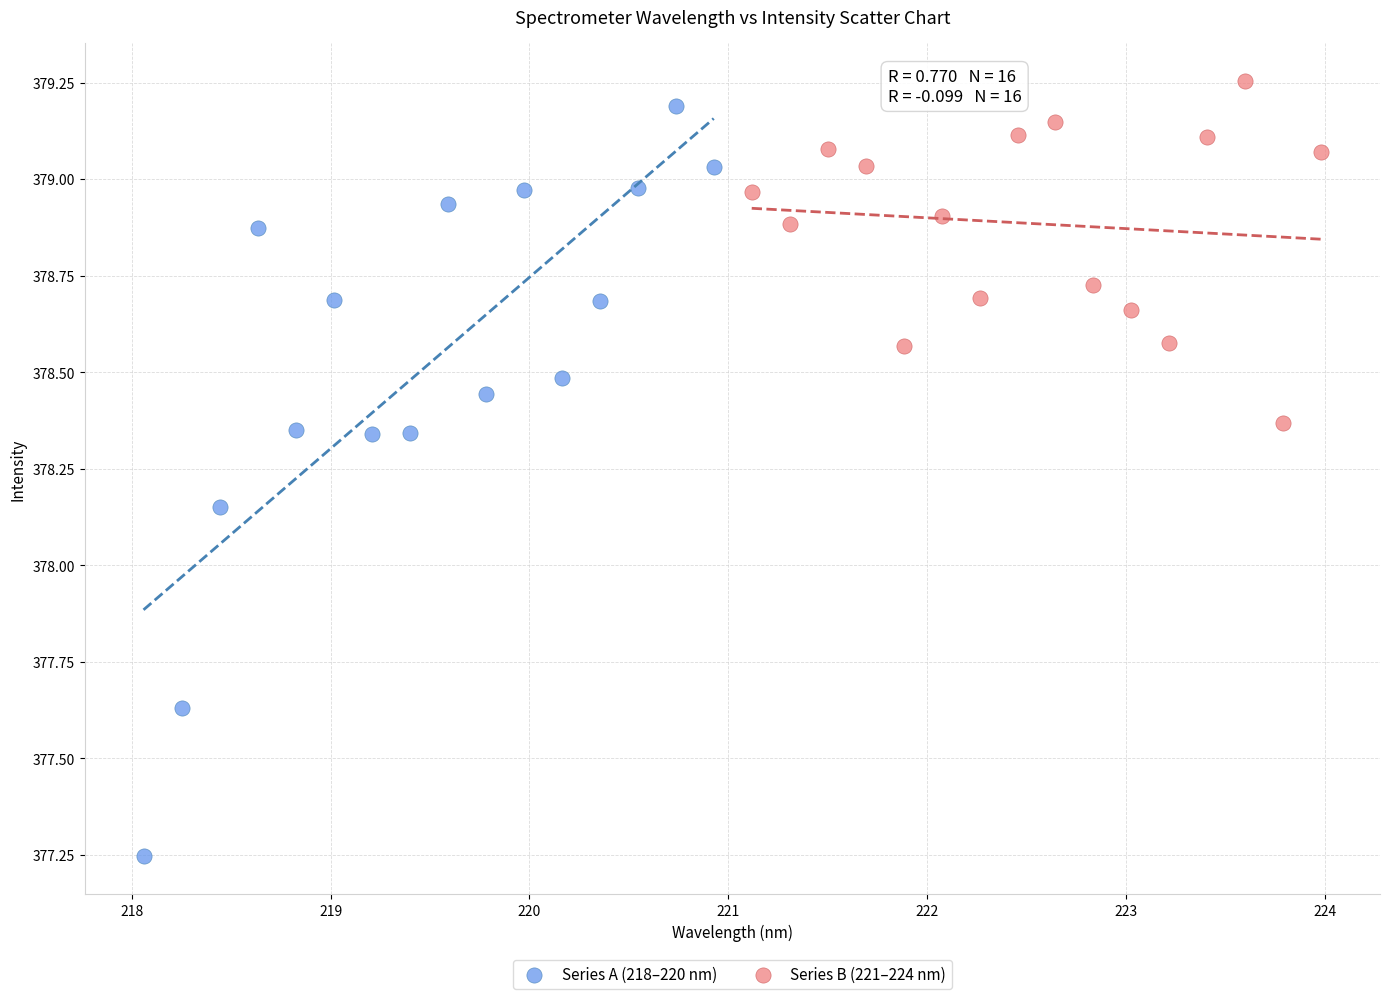

Which series contains the lowest Y value?

Series A (218–220 nm)